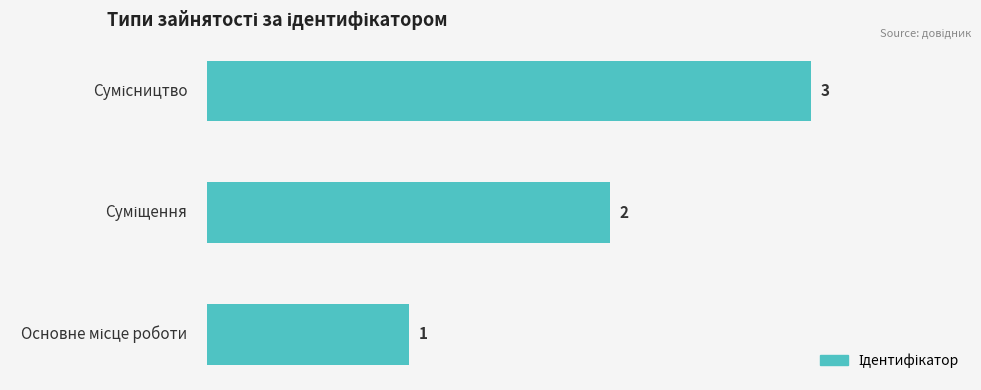

What is the maximum value shown in the chart?

3